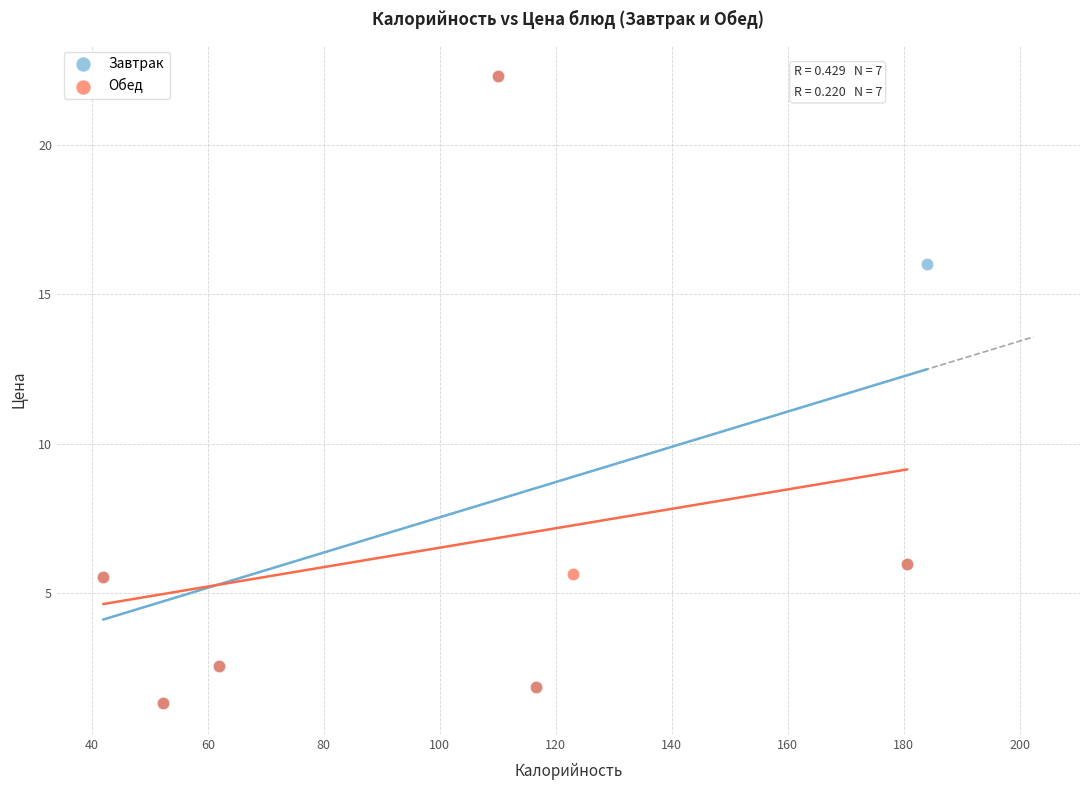

What are all the series names shown in the legend?

Завтрак, Обед